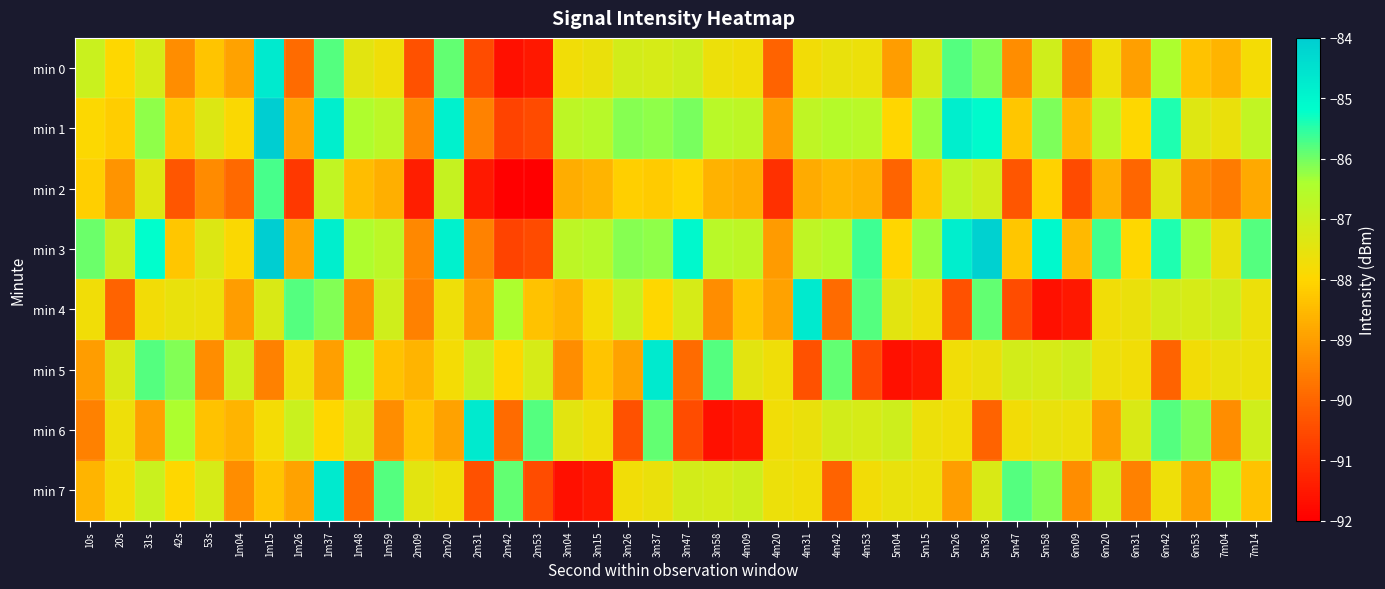

Which has a higher value, 5m15 or 4m42?

5m15